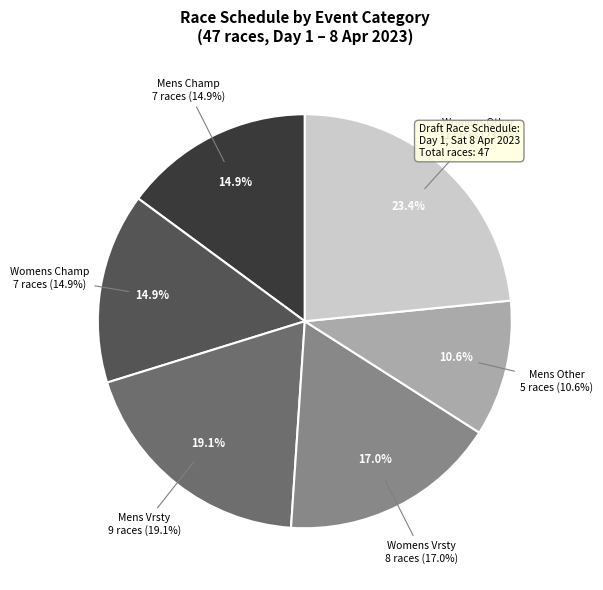

What is the change in value from division to division?

-2